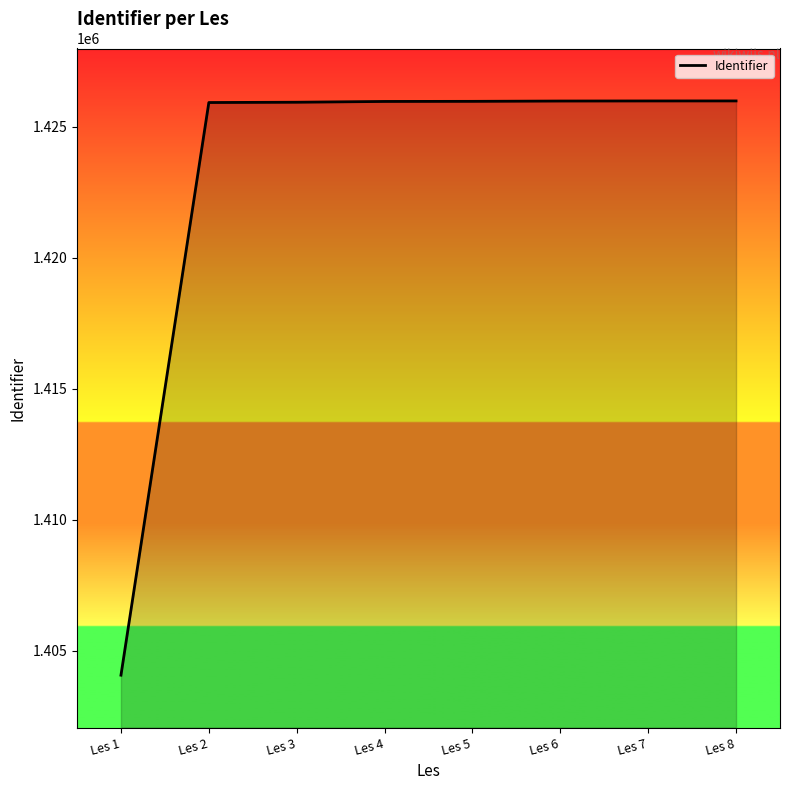

Count the number of categories in the chart.

8